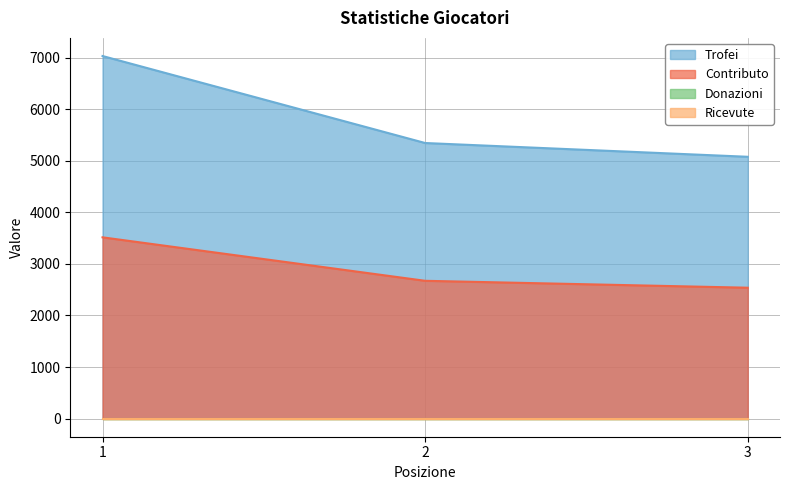

Where does the Contributo series first go above 2672?

1